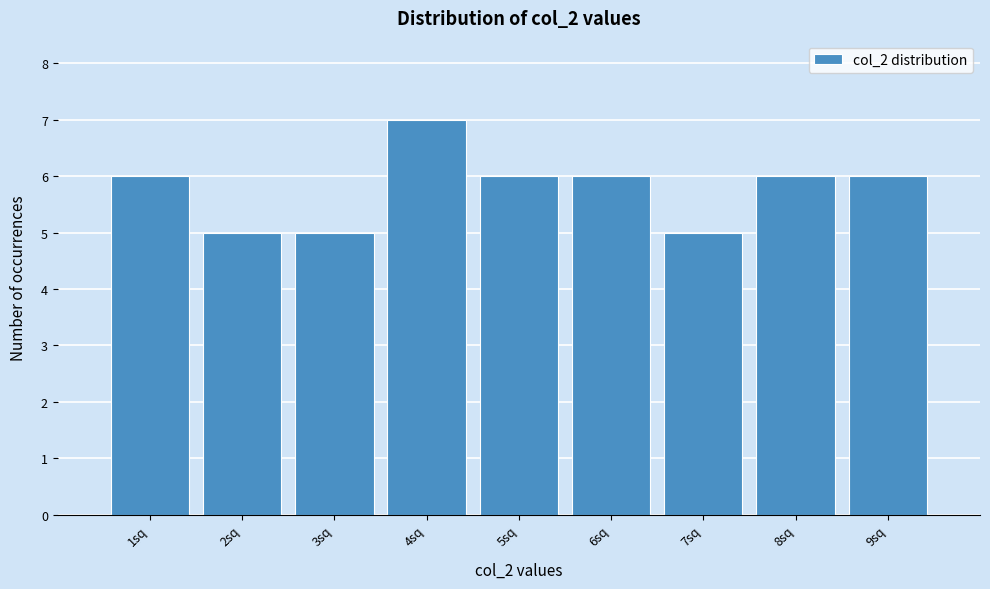

How tall is the bar that spans 6.5 to 7.5 on the x-axis? The values are not printed on the chart, so give them approximately, as read against the axis.

5